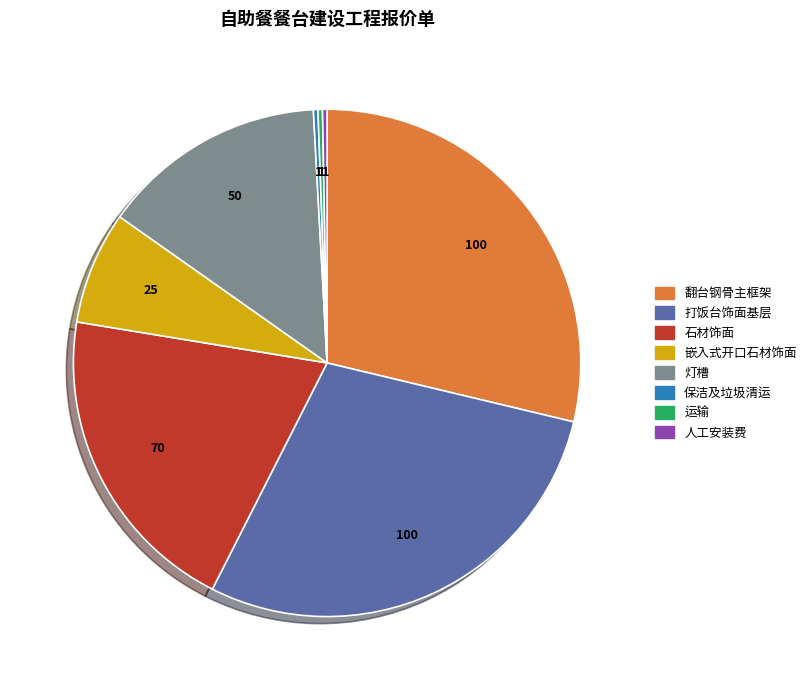

Is there any slice that represents more than half of the pie?

No